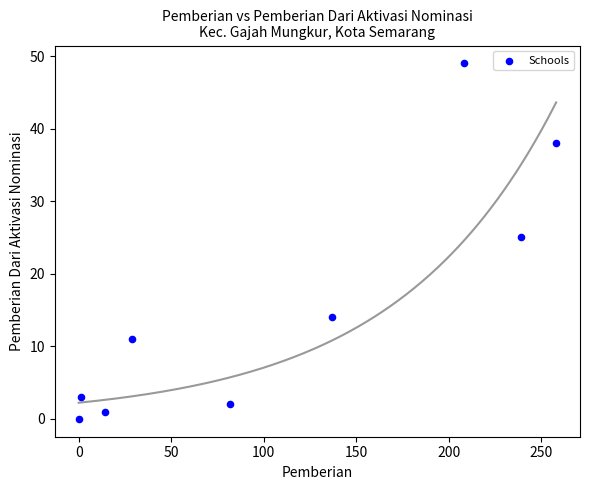

What Y value in the scatter plot is closest to 24?

25